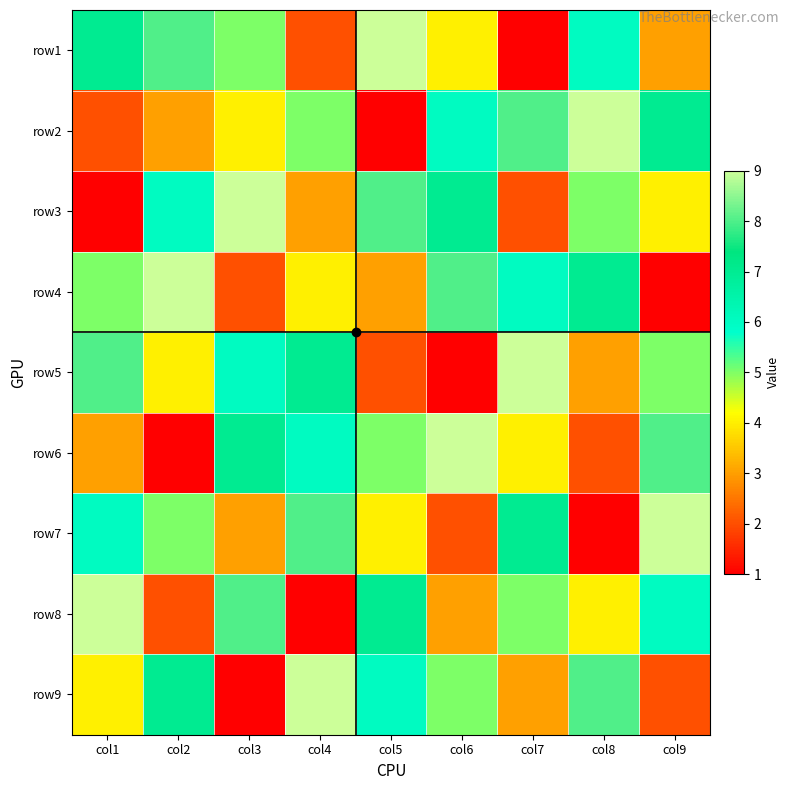

Is the value of row9 at col6 greater than the value of row2 at col5?

Yes